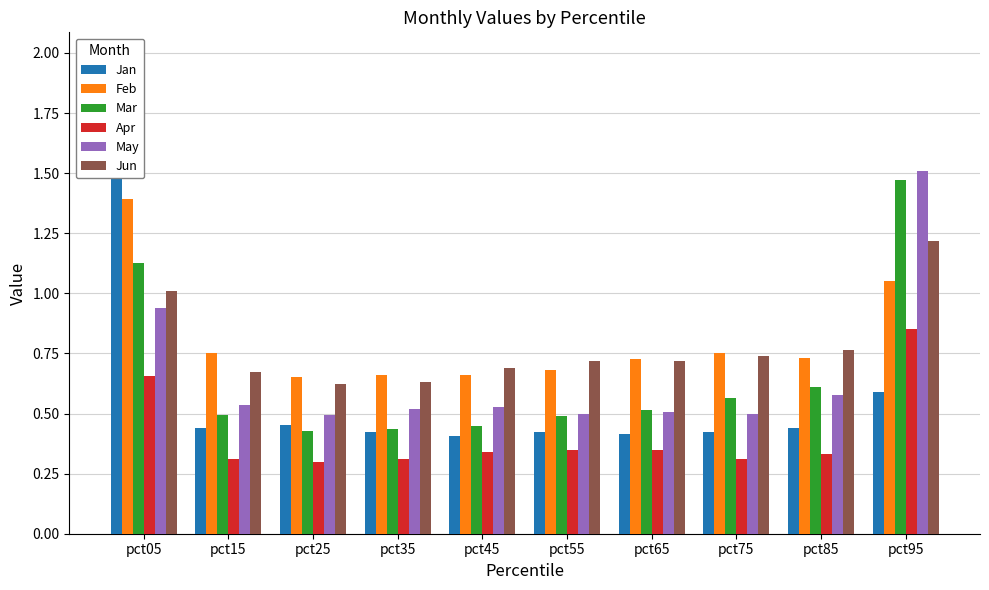

Which series changed the most between pct35 and pct65?

Jun